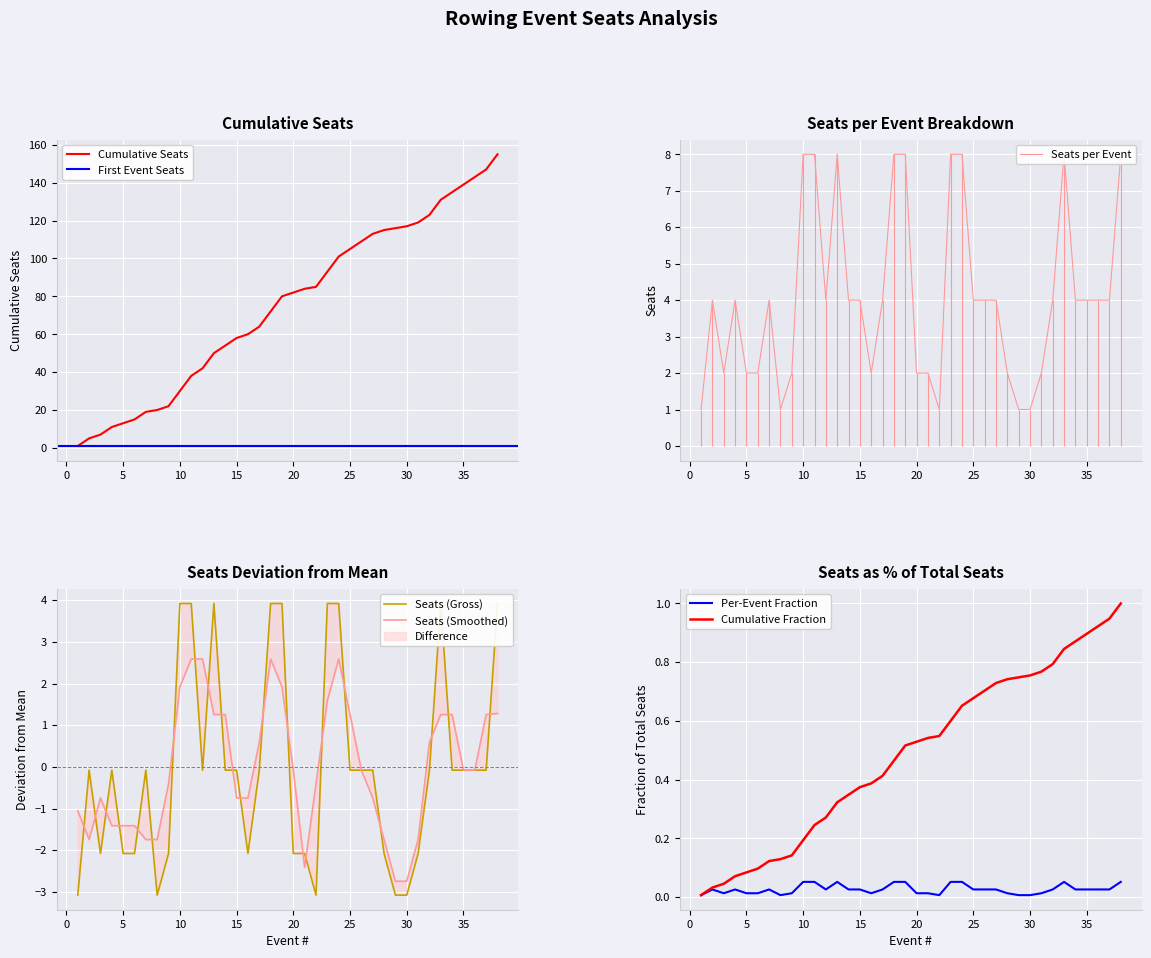

What is the maximum value shown in the chart?

155